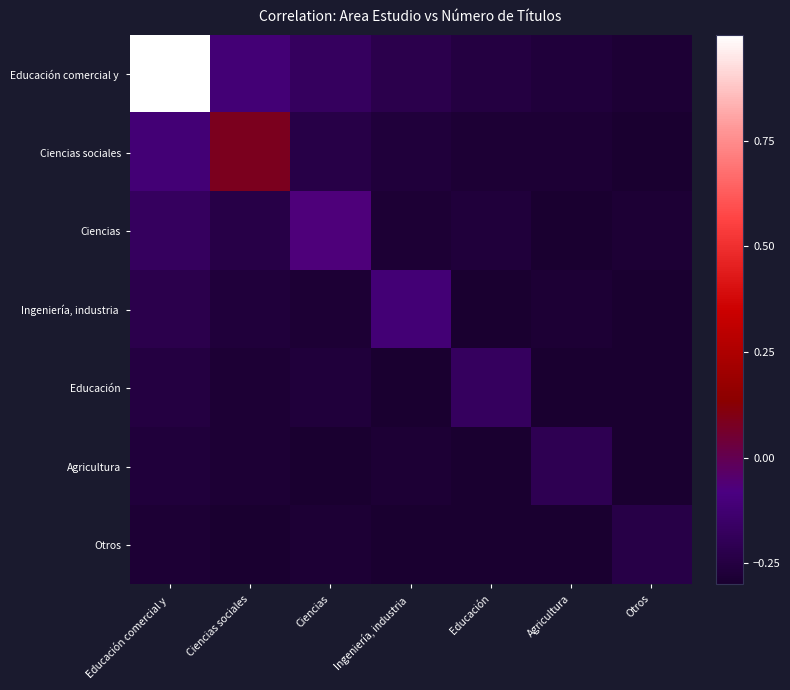

How many categories are shown in the chart?

7